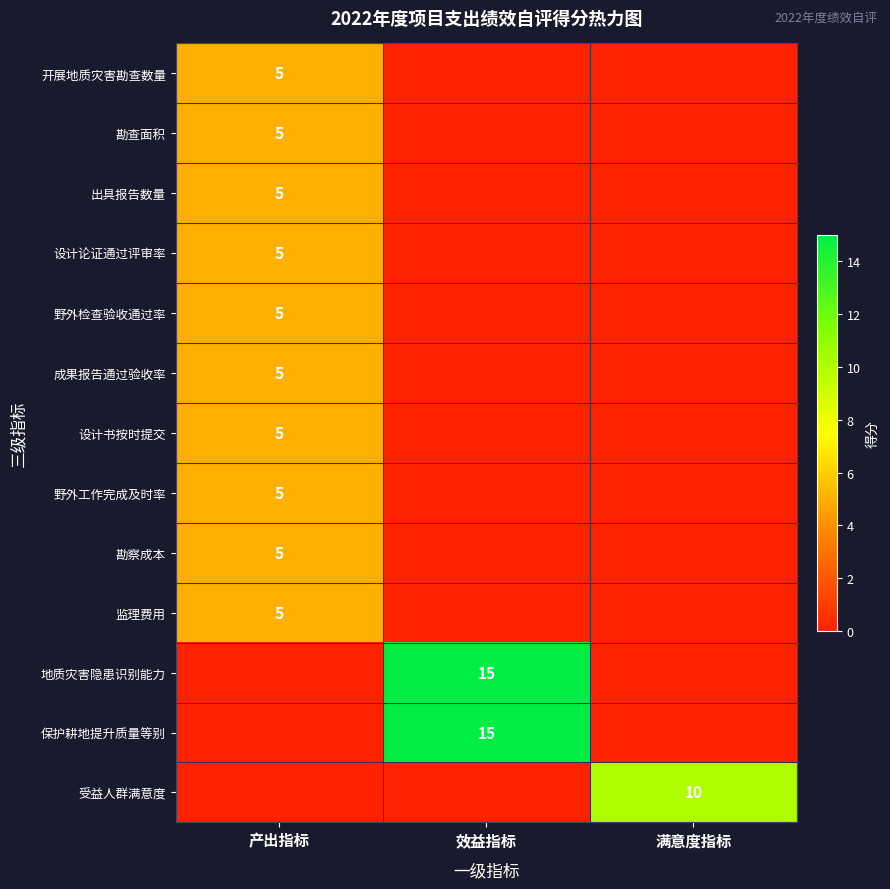

Is it true that 设计书按时提交 equals 5 at 产出指标?

True